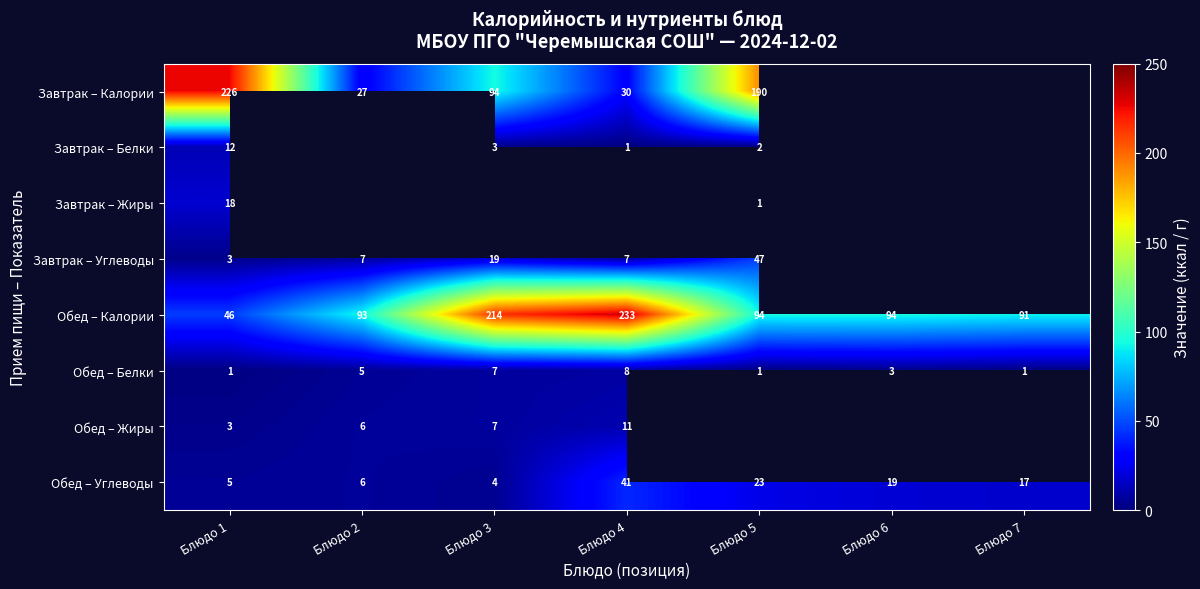

Where does the Обед – Углеводы series first go above 17?

Блюдо 4